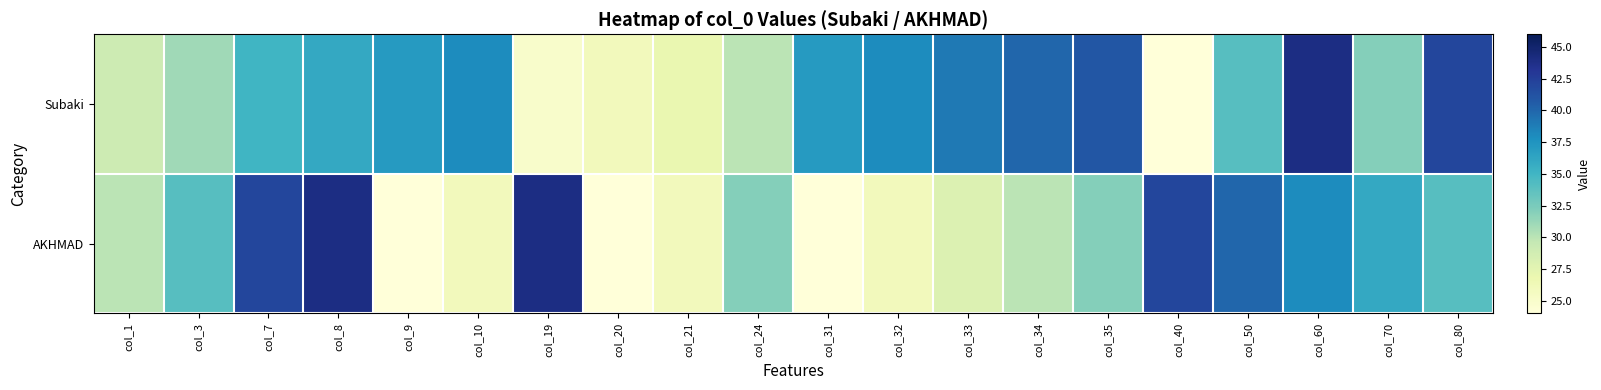

Reading left to right, what are all the values shown in this chart?

Subaki: col_1=29	col_3=31	col_7=35	col_8=36	col_9=37	col_10=38	col_19=25	col_20=26	col_21=27	col_24=30	col_31=37	col_32=38	col_33=39	col_34=40	col_35=41	col_40=24	col_50=34	col_60=44	col_70=32	col_80=42
AKHMAD: col_1=30	col_3=34	col_7=42	col_8=44	col_9=24	col_10=26	col_19=44	col_20=24	col_21=26	col_24=32	col_31=24	col_32=26	col_33=28	col_34=30	col_35=32	col_40=42	col_50=40	col_60=38	col_70=36	col_80=34